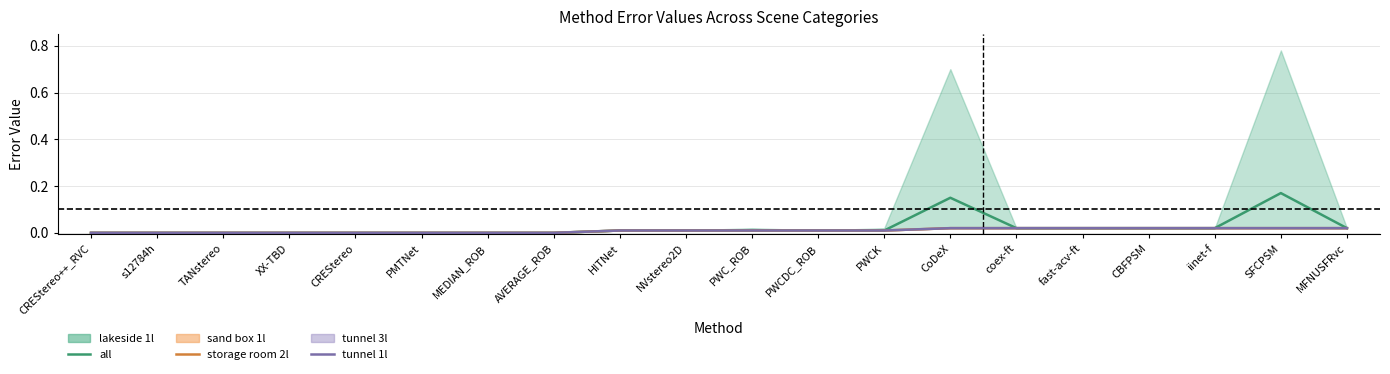

True or false: storage room 2l and all cross at least once.

False